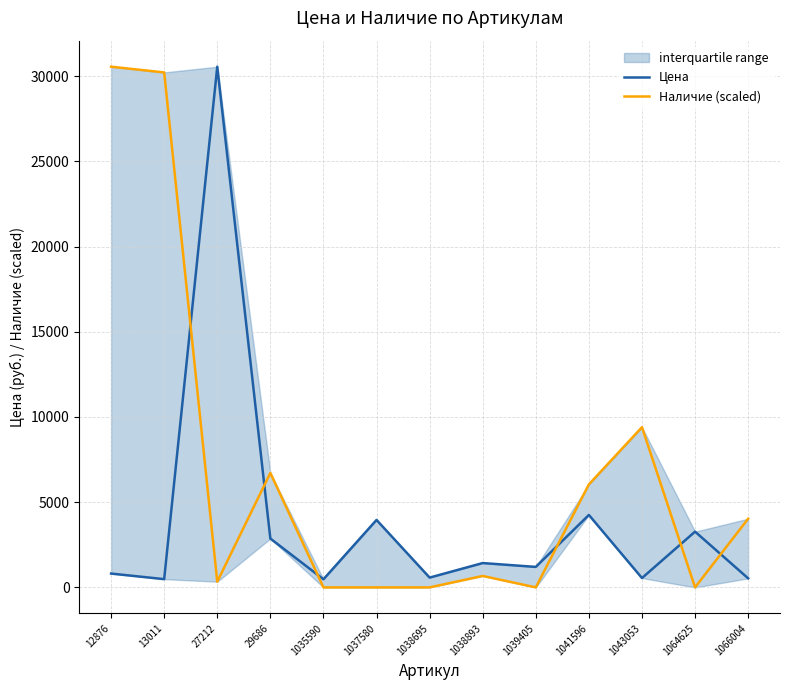

Which series ends up on top after the final intersection of Цена and Наличие (scaled)?

Наличие (scaled)